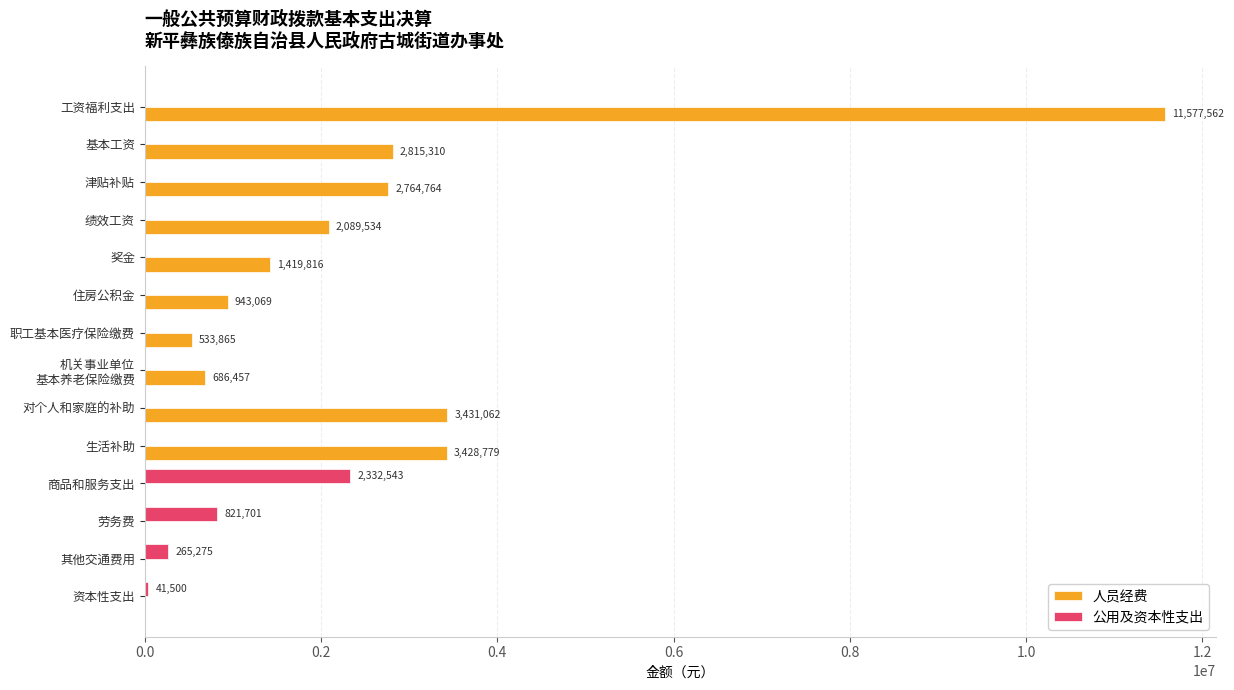

True or false: 公用及资本性支出 has a value of 2332543.3 at 商品和服务支出.

True